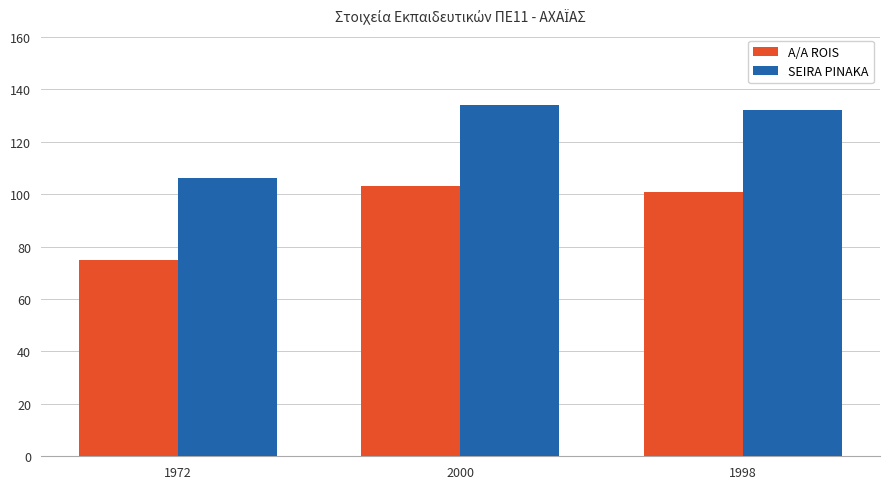

Does the chart contain any negative values?

No